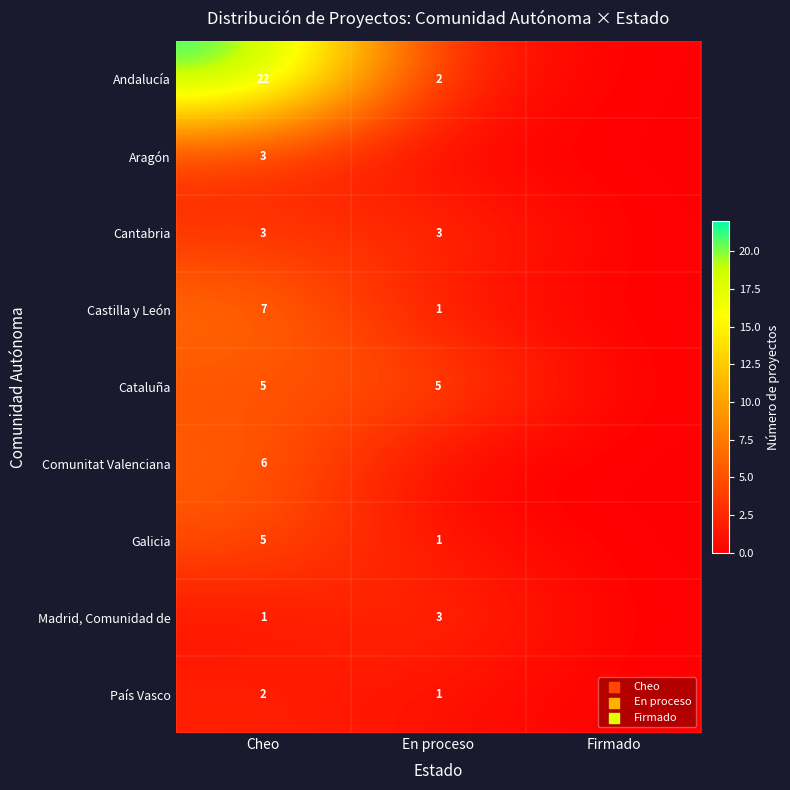

What is the total value across all series at Cheo?

54